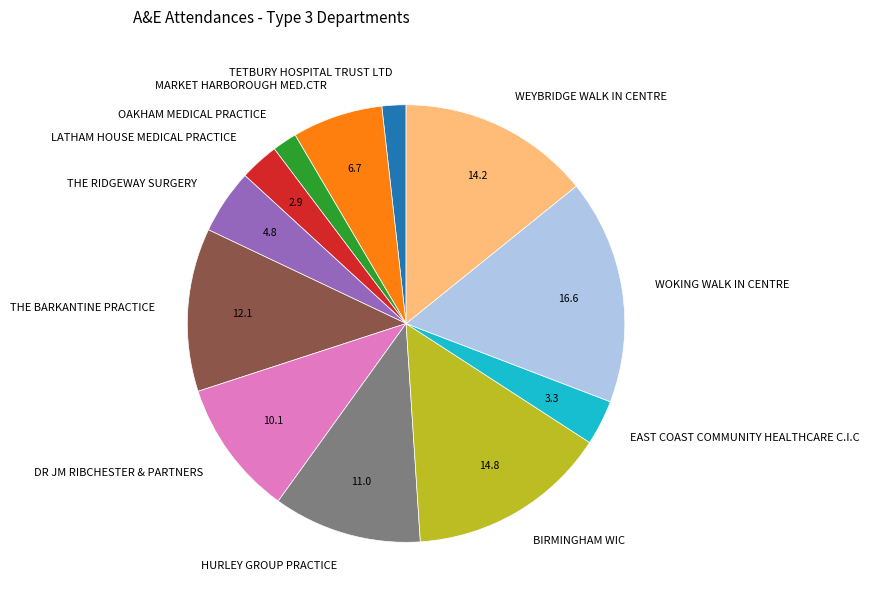

Is it true that WEYBRIDGE WALK IN CENTRE is 3% of the pie?

False